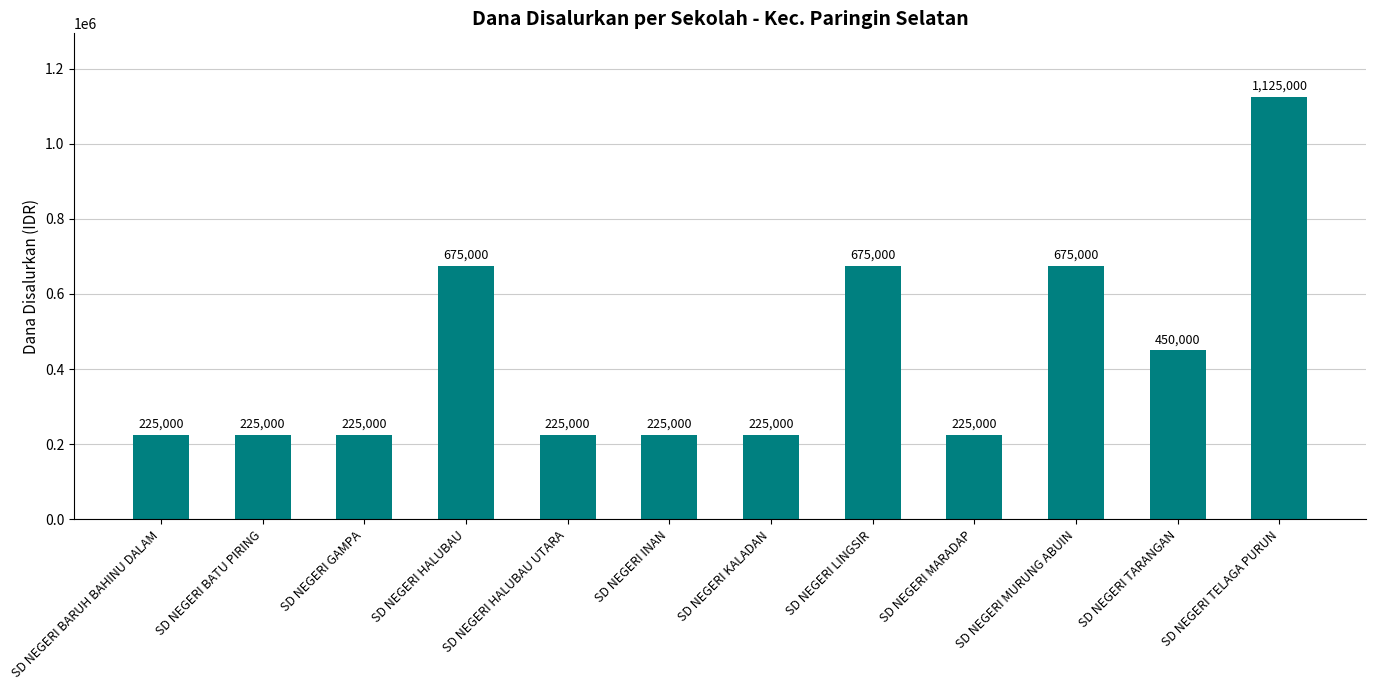

Read the value at SD NEGERI INAN.

225000